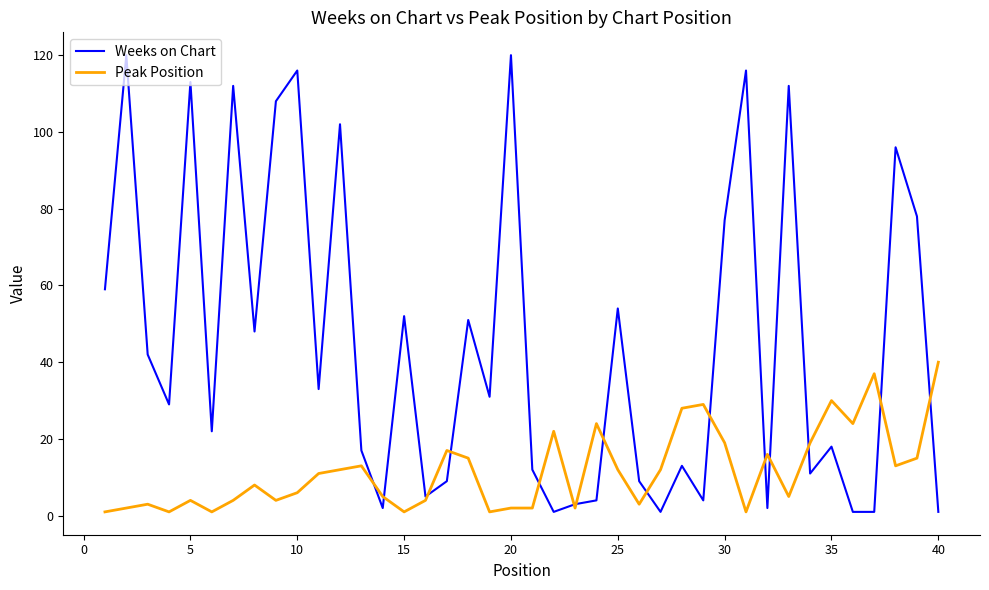

Which series has the largest total across all categories?

Weeks on Chart